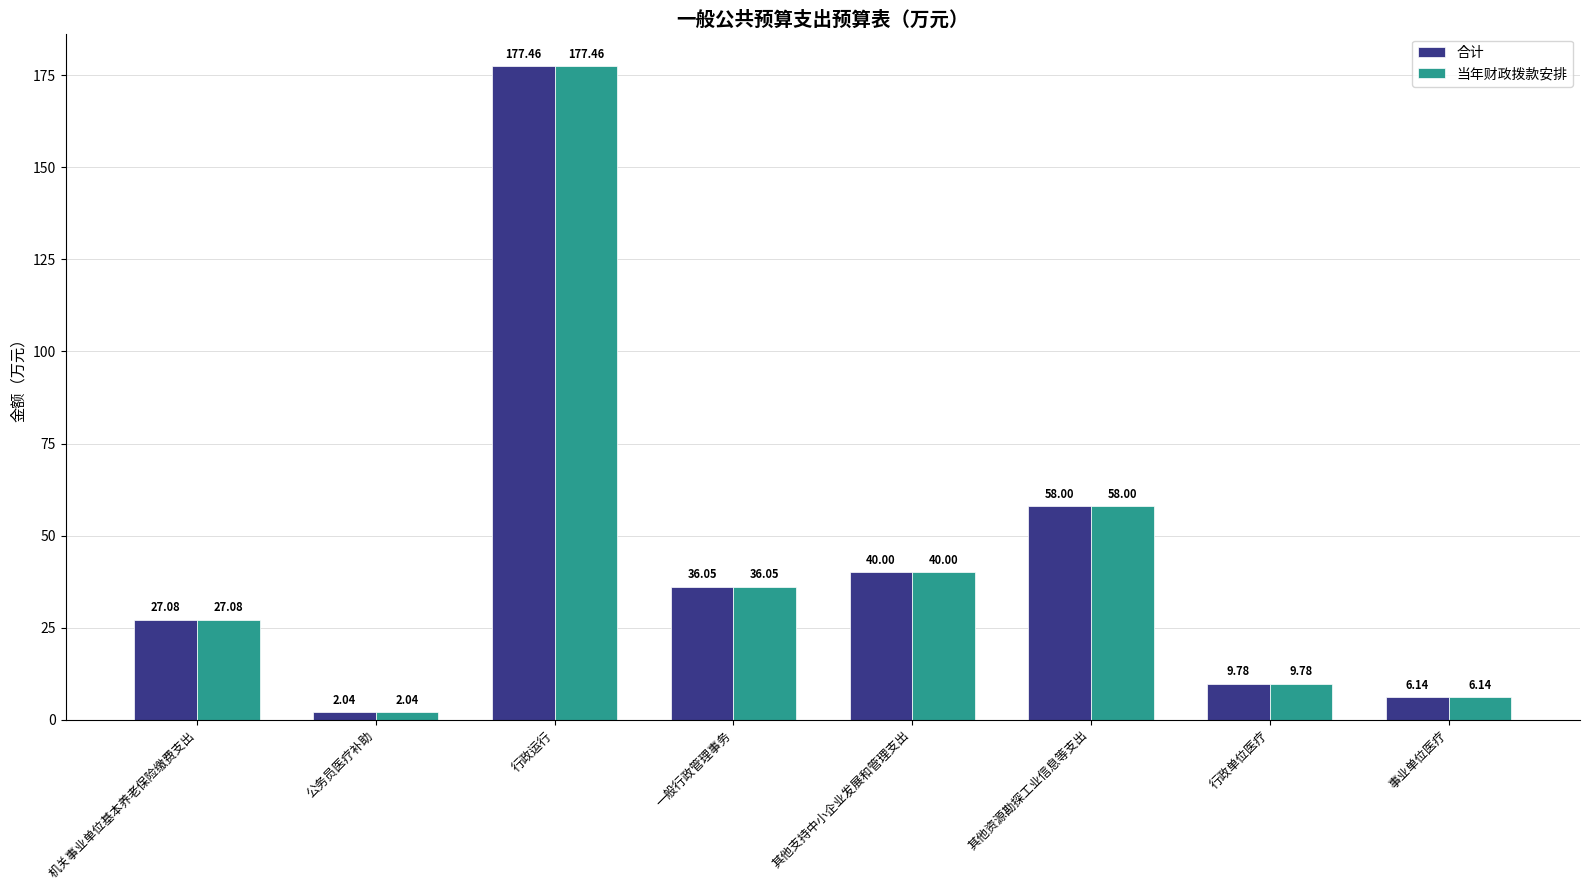

How many bars are there in each group?

2